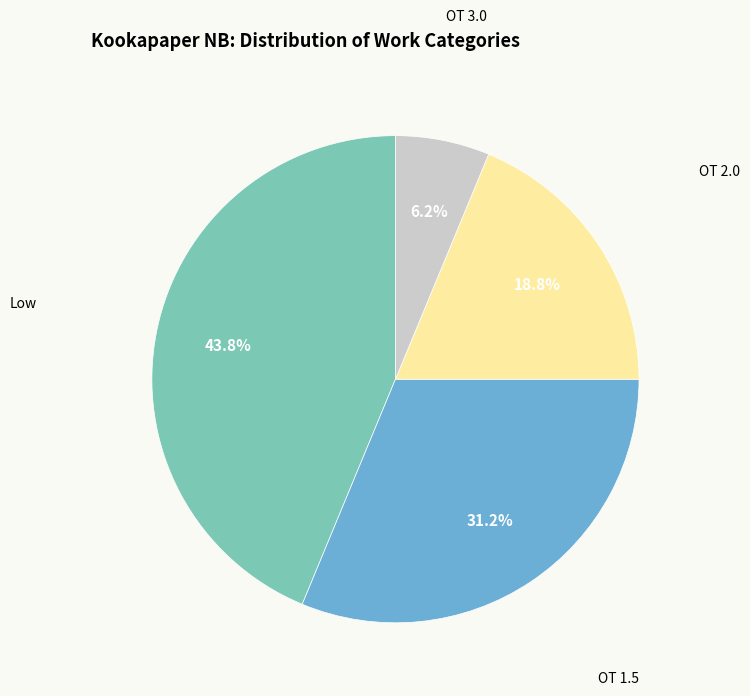

What percentage is the OT 2.0 slice, to the nearest percent?

19%